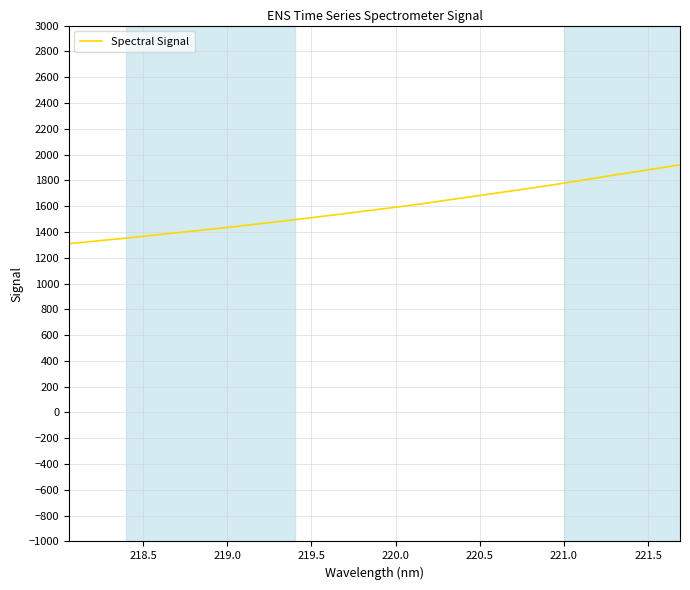

What is the maximum value shown in the chart?

1920.2